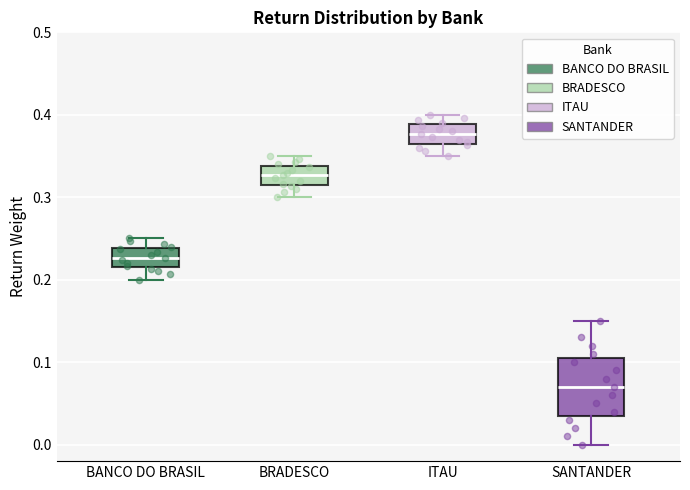

Where does the upper whisker of the box for BRADESCO end on the y-axis? The values are not printed on the chart, so give them approximately, as read against the axis.

0.35